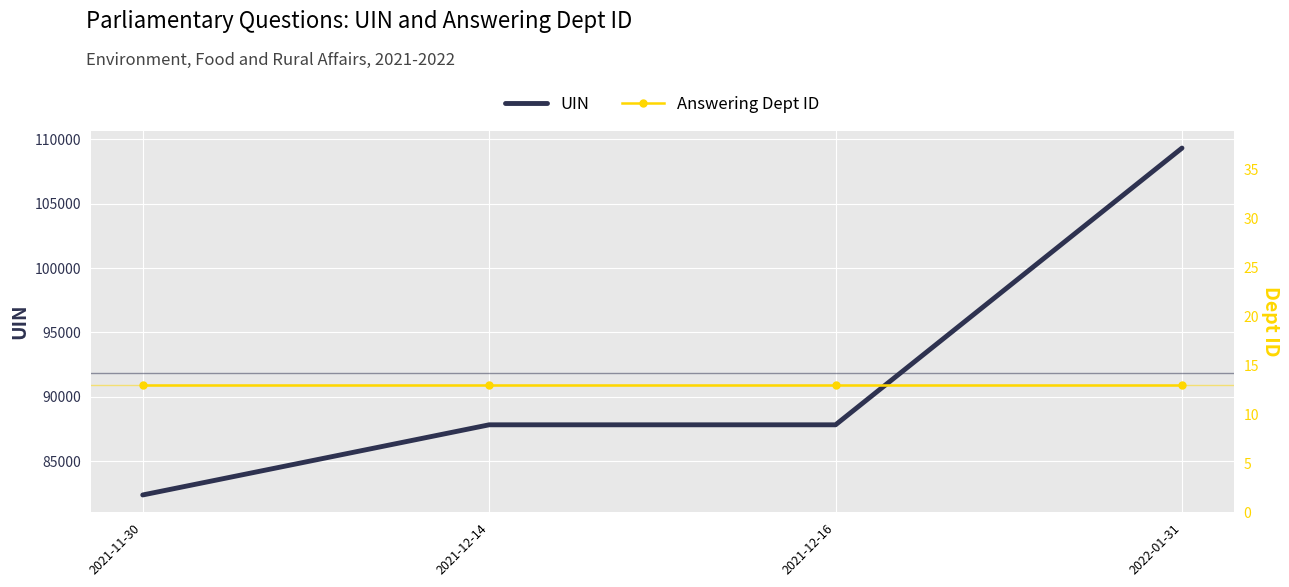

True or false: Answering Dept ID has a value of 13.0 at 2022-01-31.

True